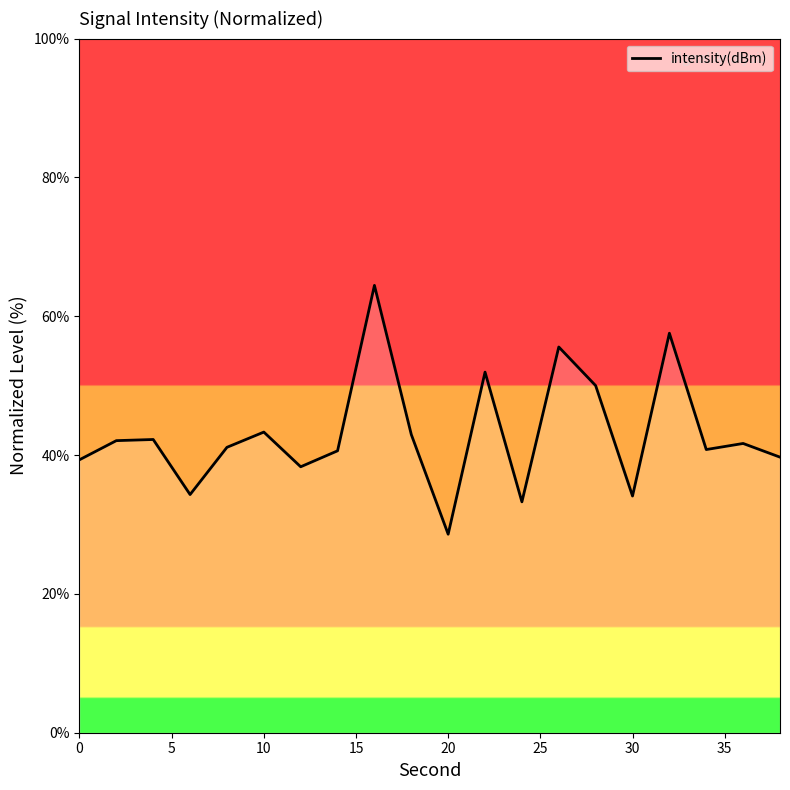

What is the greatest value displayed?

64.4